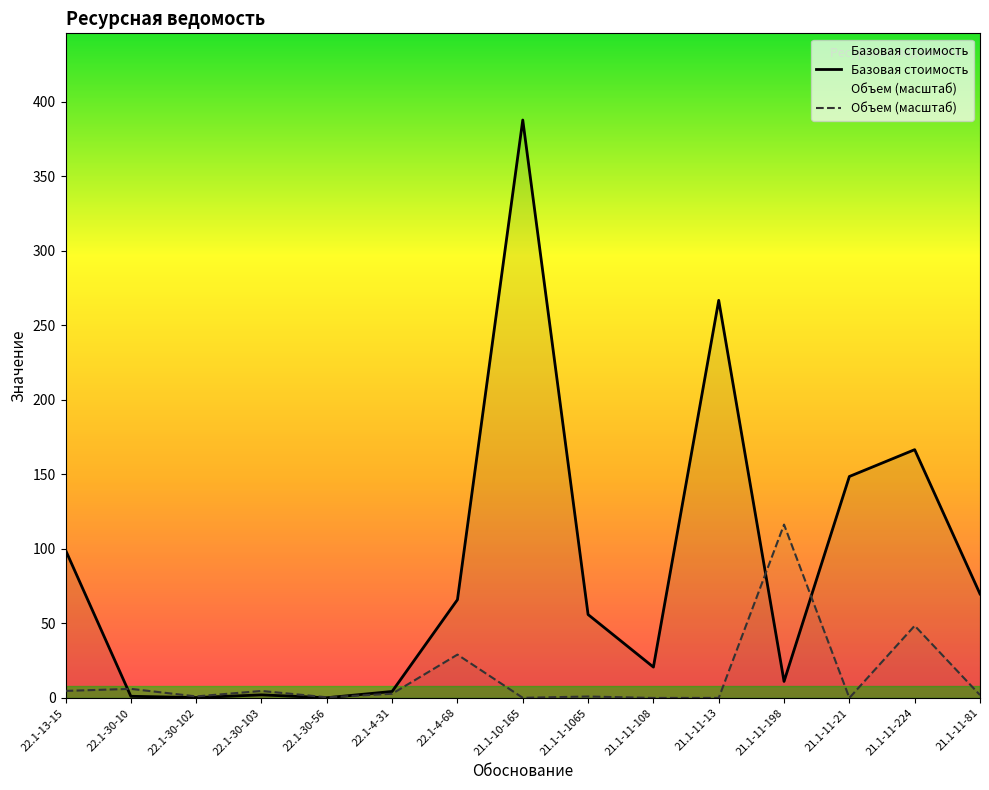

How many data points in Базовая стоимость are less than 55?

7